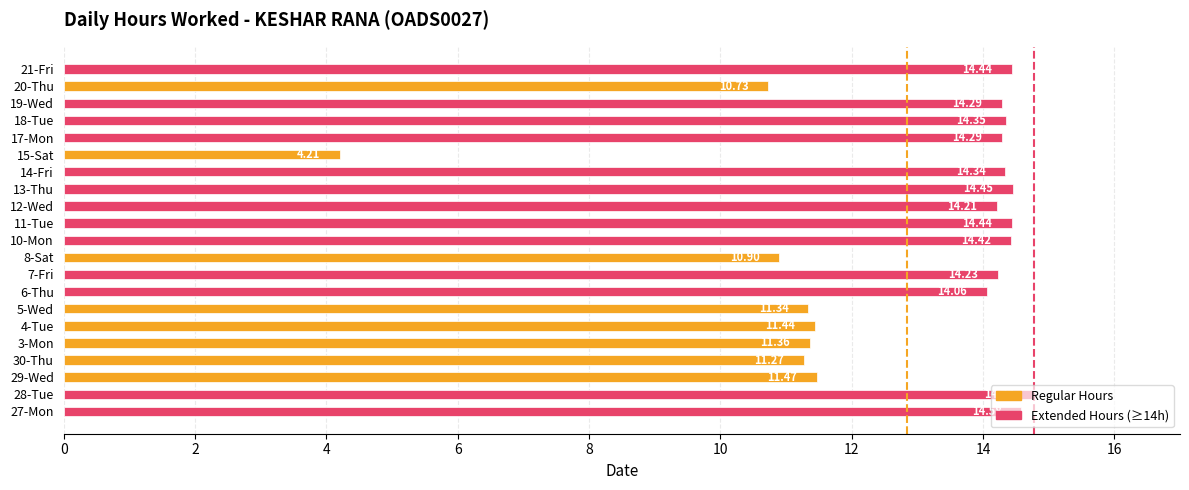

Are the bars grouped side by side (vs. stacked)?

No